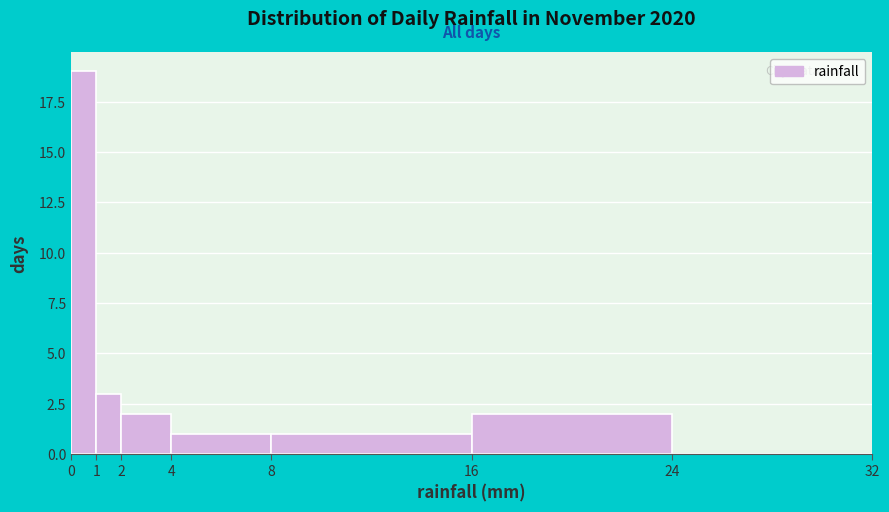

What is the height of the bar covering 4 to 8 on the x-axis? The values are not printed on the chart, so give them approximately, as read against the axis.

1